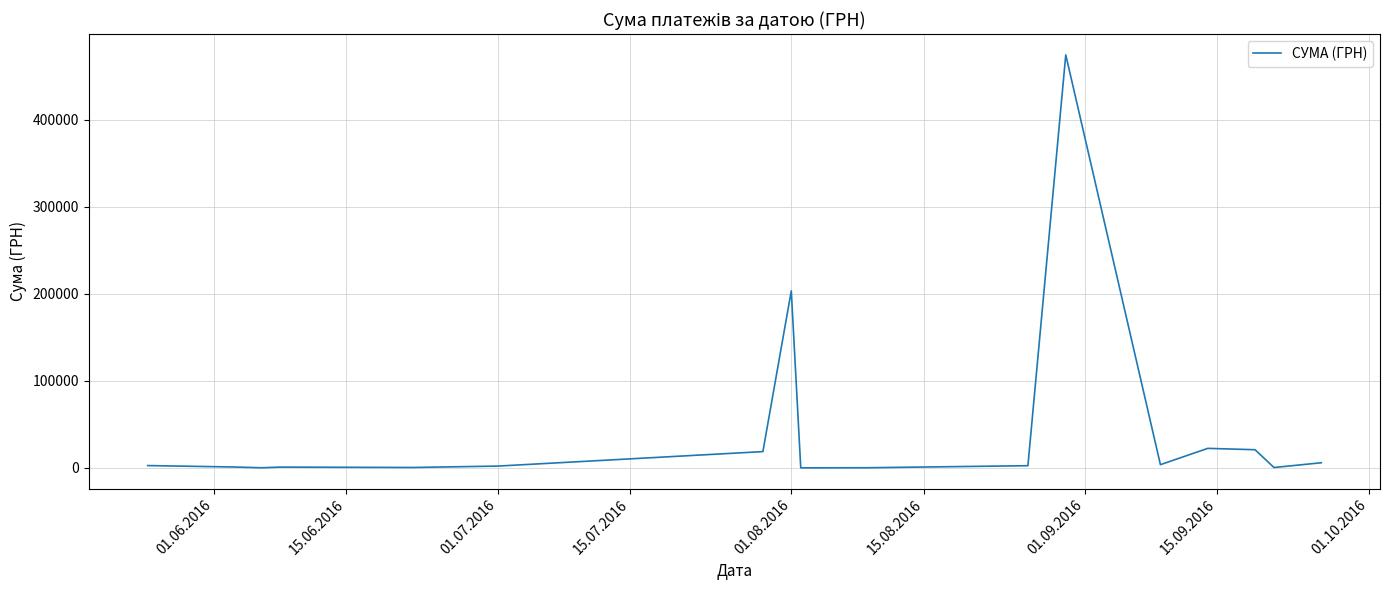

What is the greatest value displayed?

474245.3